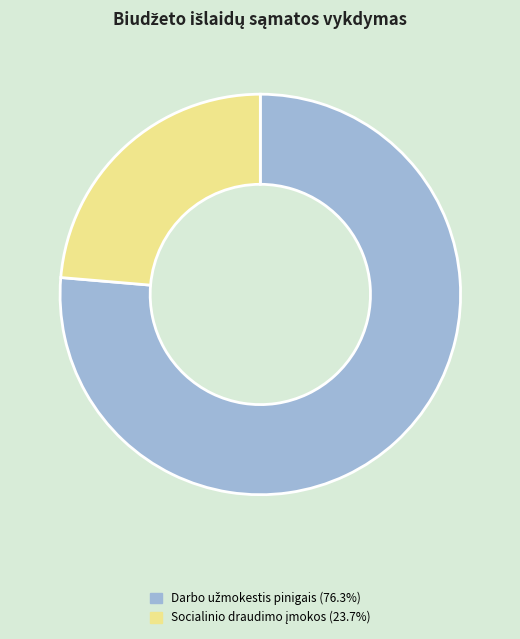

Is there any slice that represents more than half of the pie?

Yes